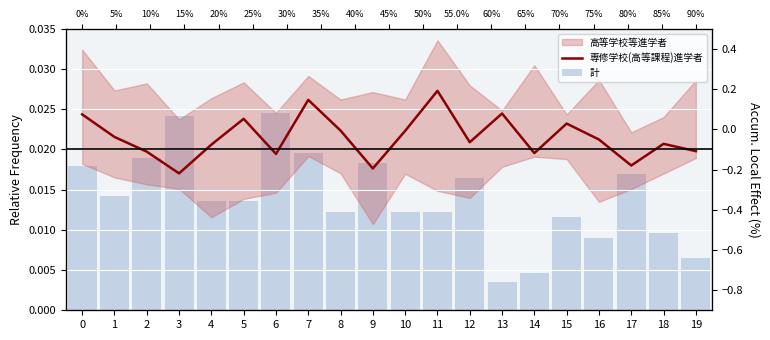

List the series in order of their overall mean, lowest first.

計, 専修学校(高等課程)進学者